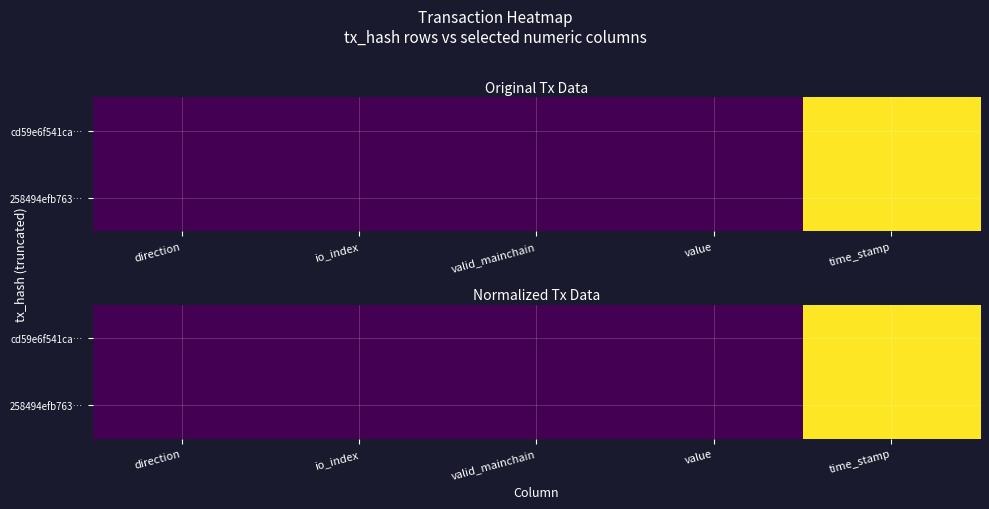

List the series in order of their peak value, highest first.

cd59e6f541ca…, 258494efb763…